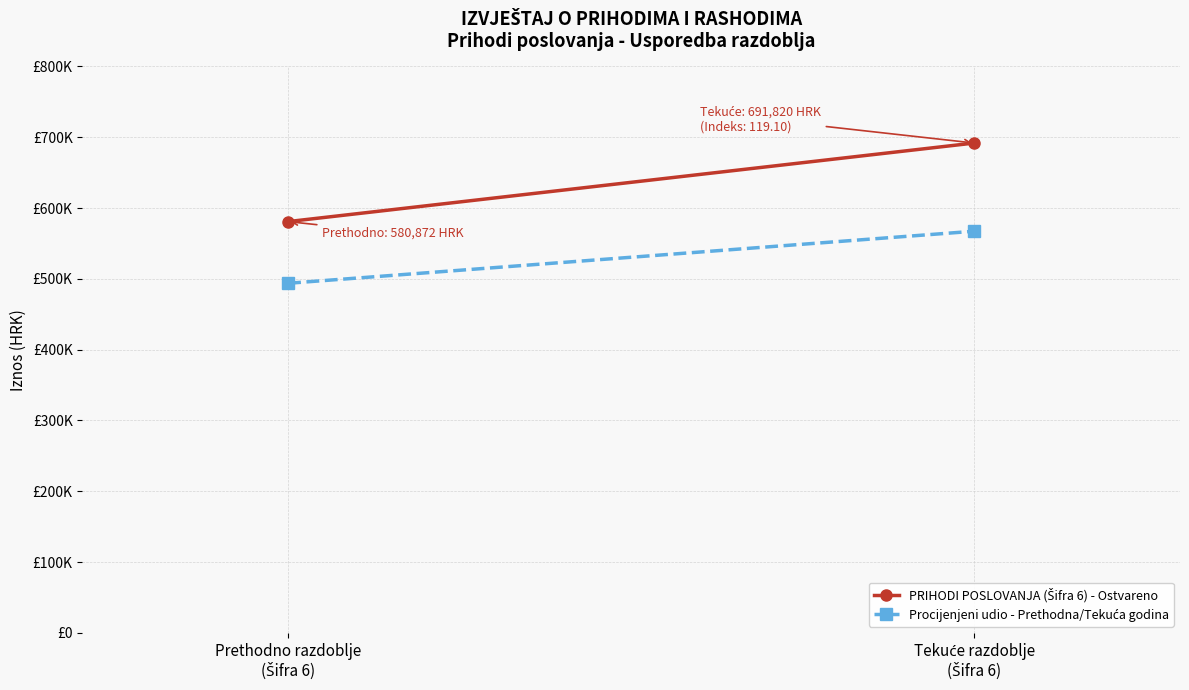

What is the sum of all Procijenjeni udio - Prethodna/Tekuća godina values?

1061033.5